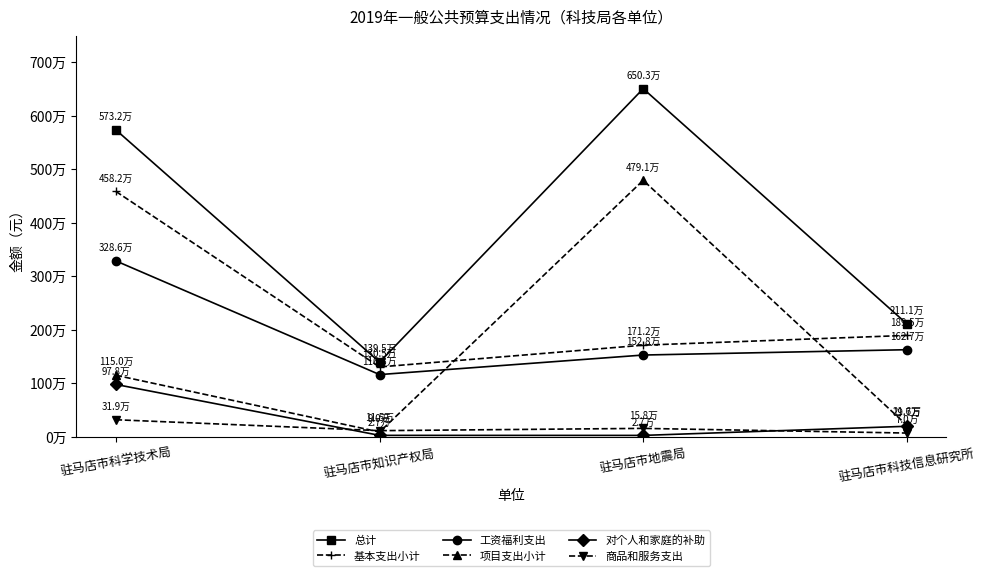

Rank the series at 驻马店市科学技术局 from lowest to highest value.

商品和服务支出, 对个人和家庭的补助, 项目支出小计, 工资福利支出, 基本支出小计, 总计